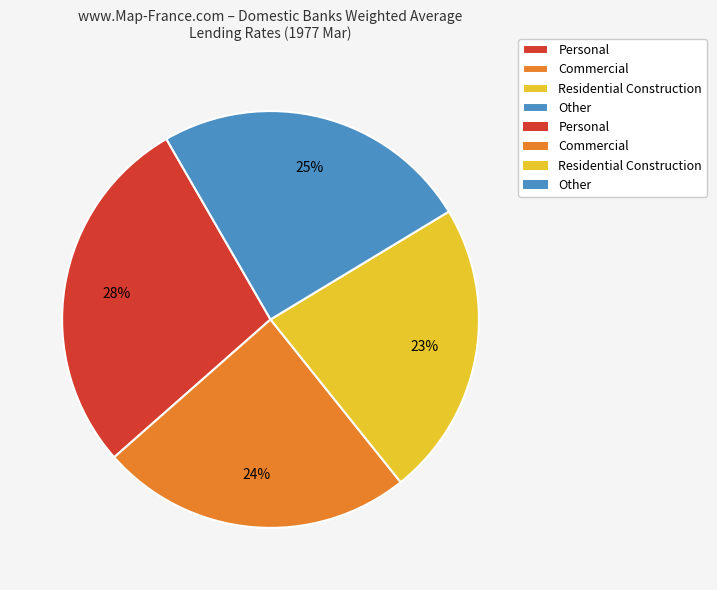

Is there any slice that represents more than half of the pie?

No